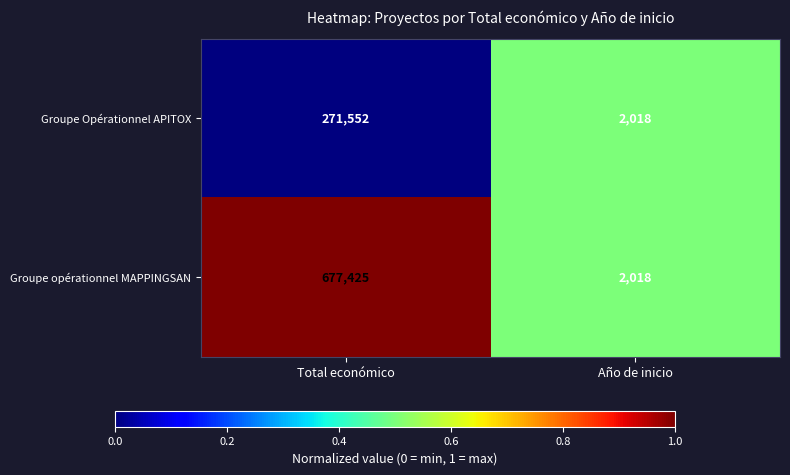

What is the spread (max minus min) of values at Total económico?

405873